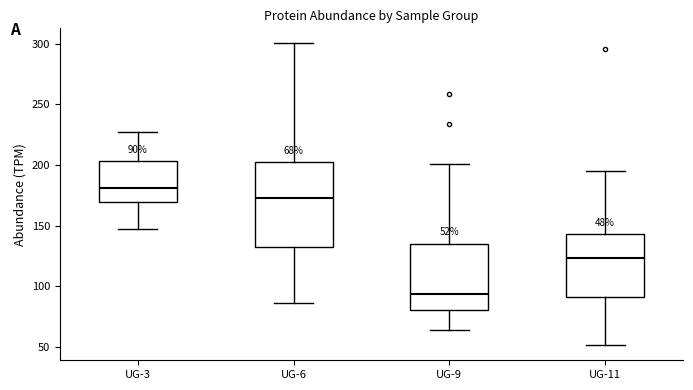

Which box has the lowest median line?

UG-9